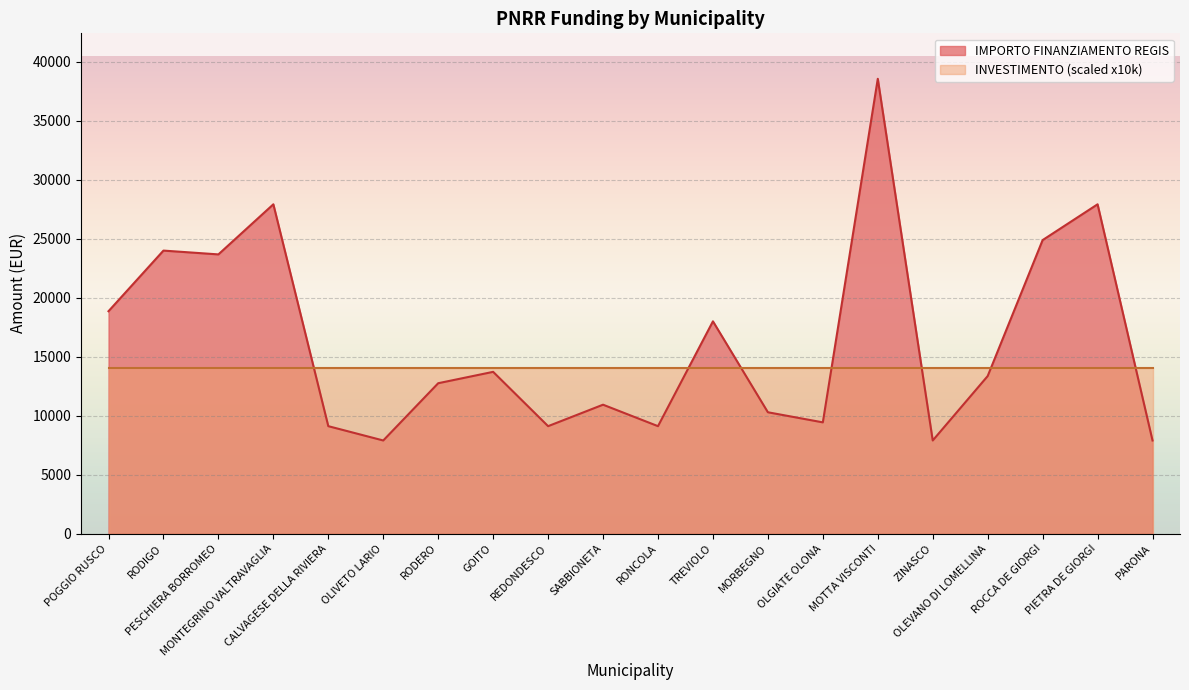

What is the maximum value for INVESTIMENTO (scaled x10k)?

14000